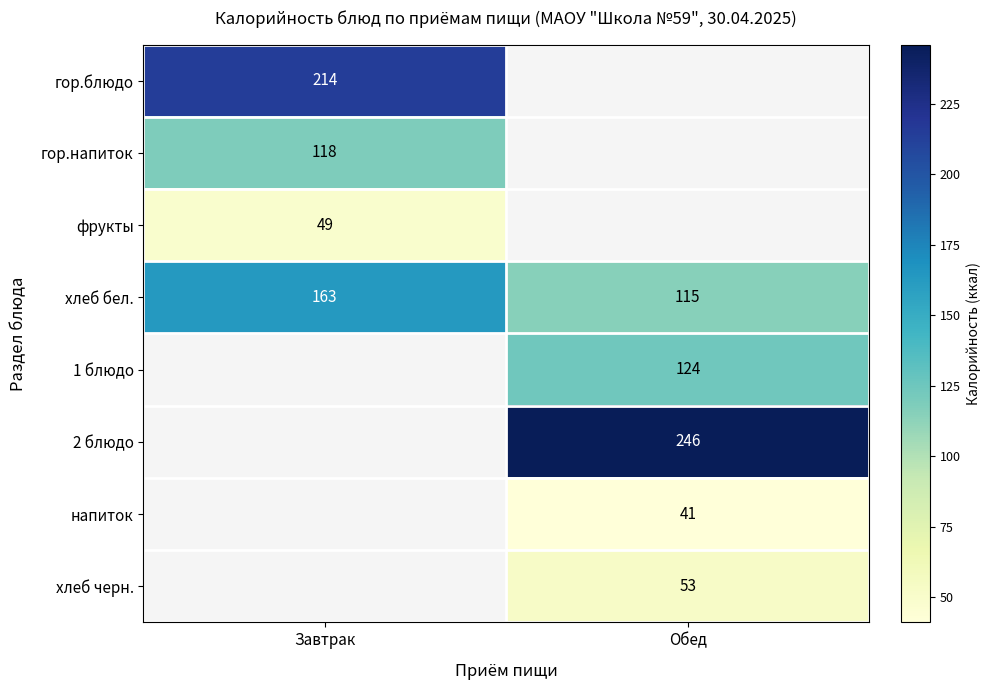

How many categories are shown in the chart?

2